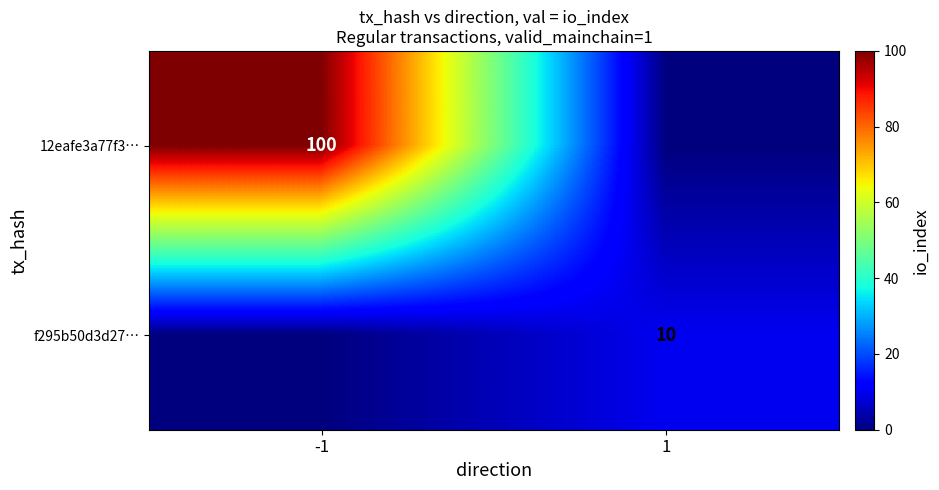

The f295b50d3d27… series shows 4 at 1. True or false?

False